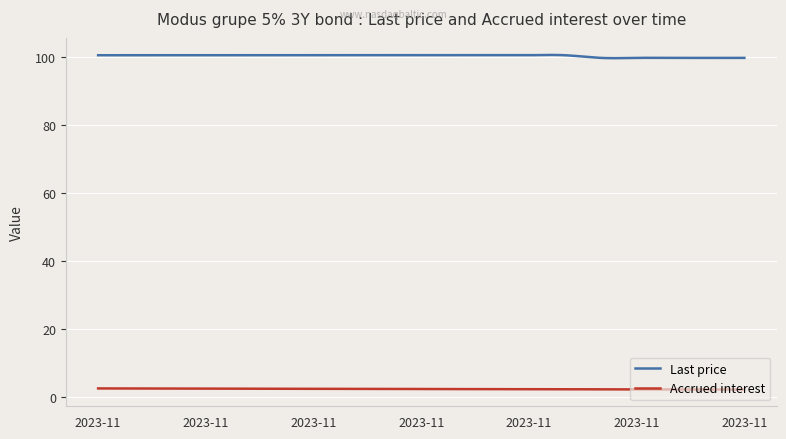

List the series in order of their peak value, highest first.

Last price, Accrued interest